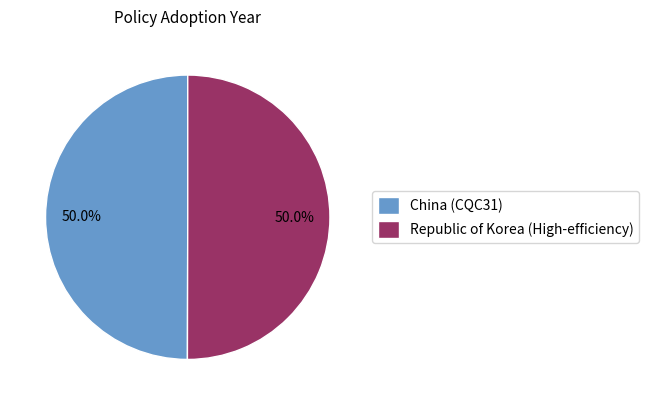

Count the number of slices in the pie.

2